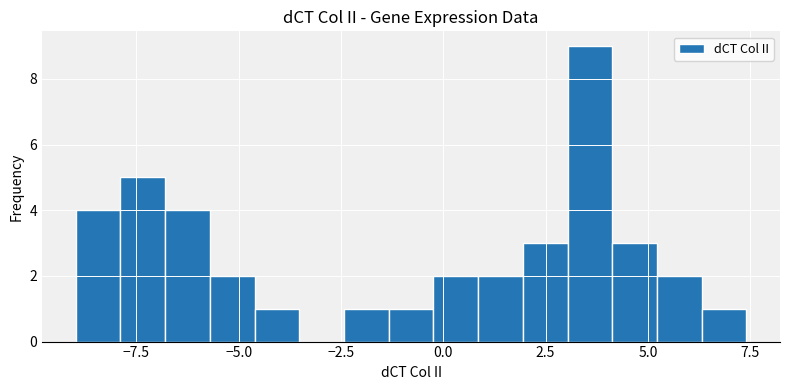

Read against the x-axis, roughly where is the centre of the tallest bar?

3.5